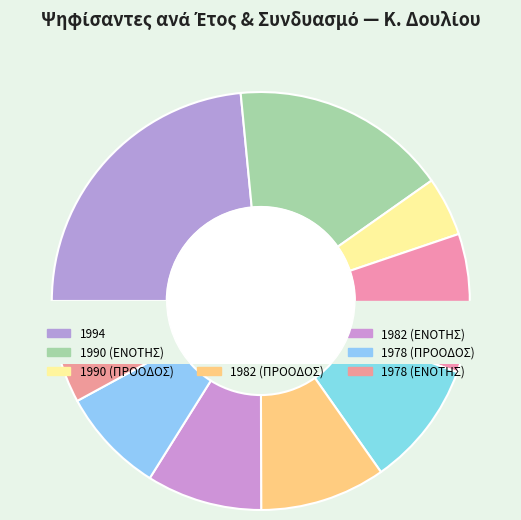

What percentage do 1982 (ΠΡΟΟΔΟΣ) and 1978 (ΠΡΟΟΔΟΣ) together represent?

17.9%